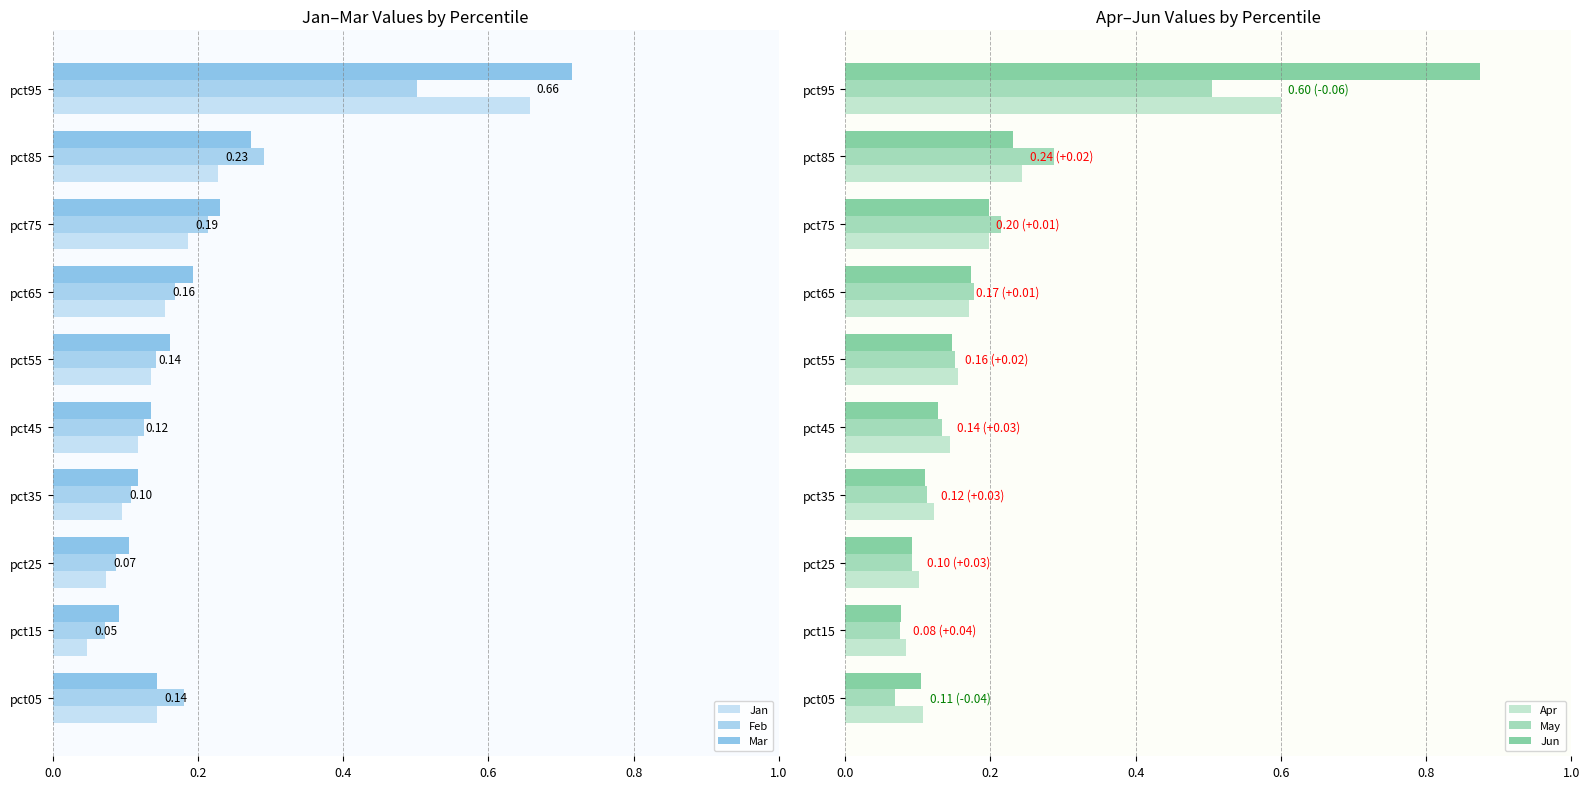

The May series shows 0.0 at pct35. True or false?

False